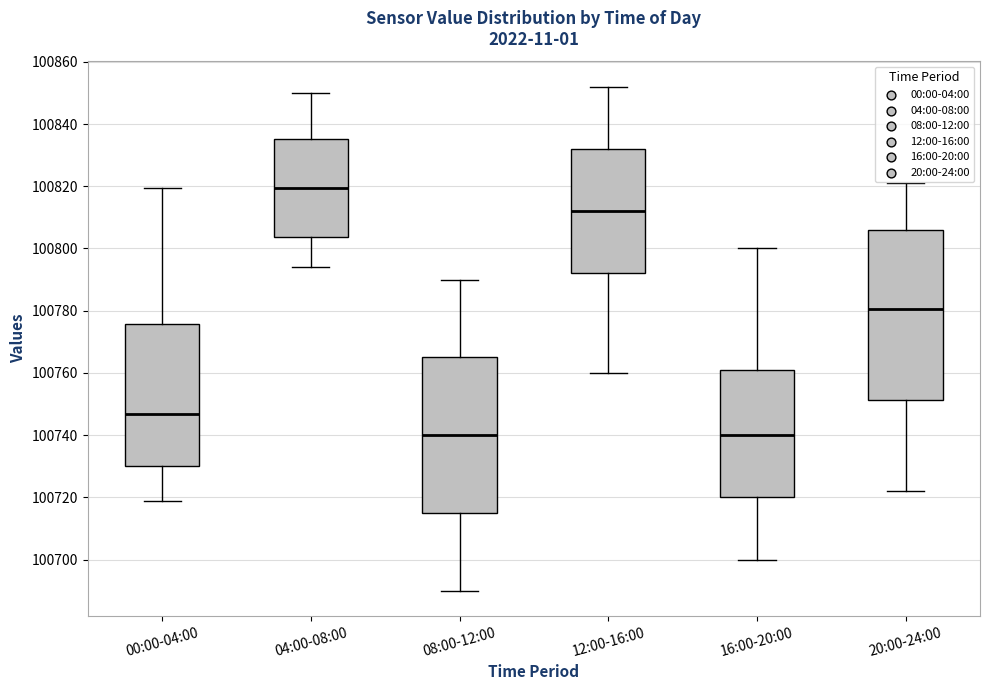

Reading left to right, read every box against the y-axis: the position of its median line, the range the box covers, and the ends of its whiskers. The values are not printed on the chart, so give them approximately, as read against the axis.

00:00-04:00: median 100746, box 100730 to 100776, whiskers 100718 to 100820
04:00-08:00: median 100820, box 100804 to 100836, whiskers 100794 to 100850
08:00-12:00: median 100740, box 100716 to 100766, whiskers 100690 to 100790
12:00-16:00: median 100812, box 100792 to 100832, whiskers 100760 to 100852
16:00-20:00: median 100740, box 100720 to 100762, whiskers 100700 to 100800
20:00-24:00: median 100780, box 100752 to 100806, whiskers 100722 to 100822